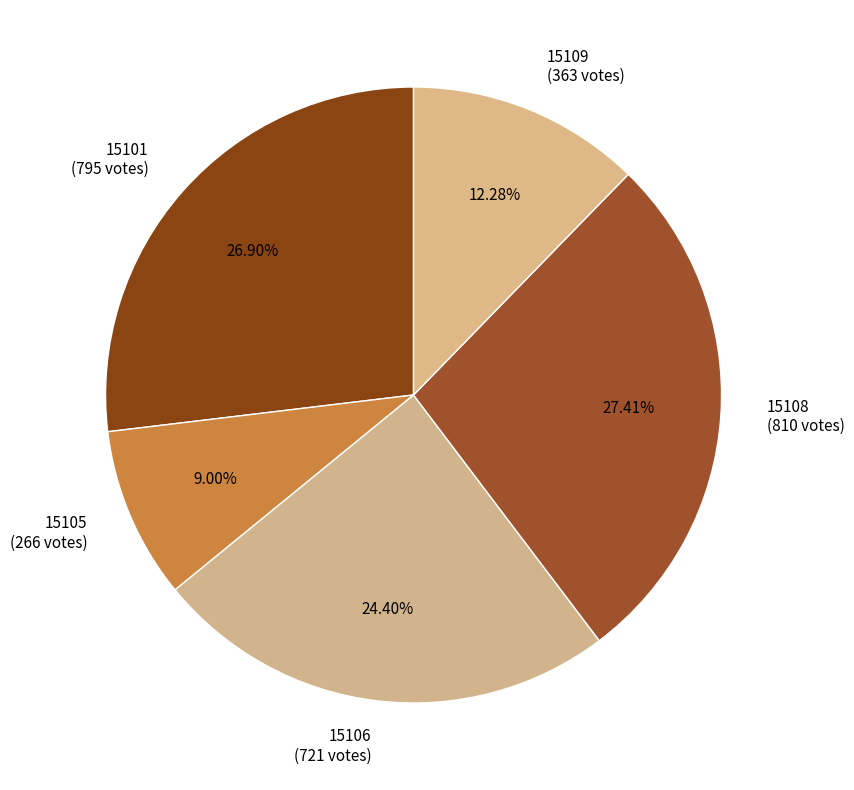

Between 15108 (810 votes) and 15105 (266 votes), which is larger?

15108 (810 votes)